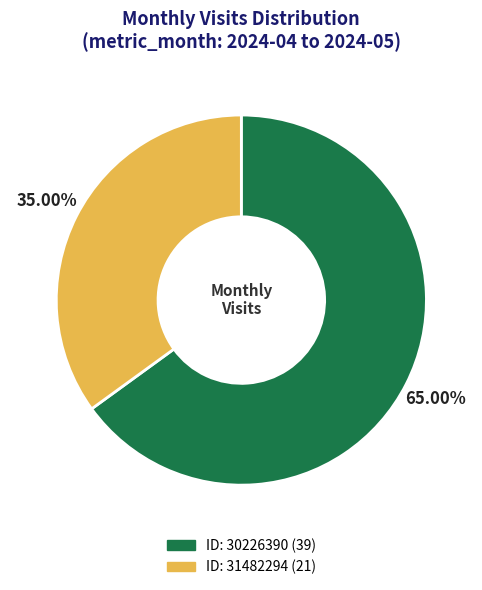

Count the number of slices in the pie.

2